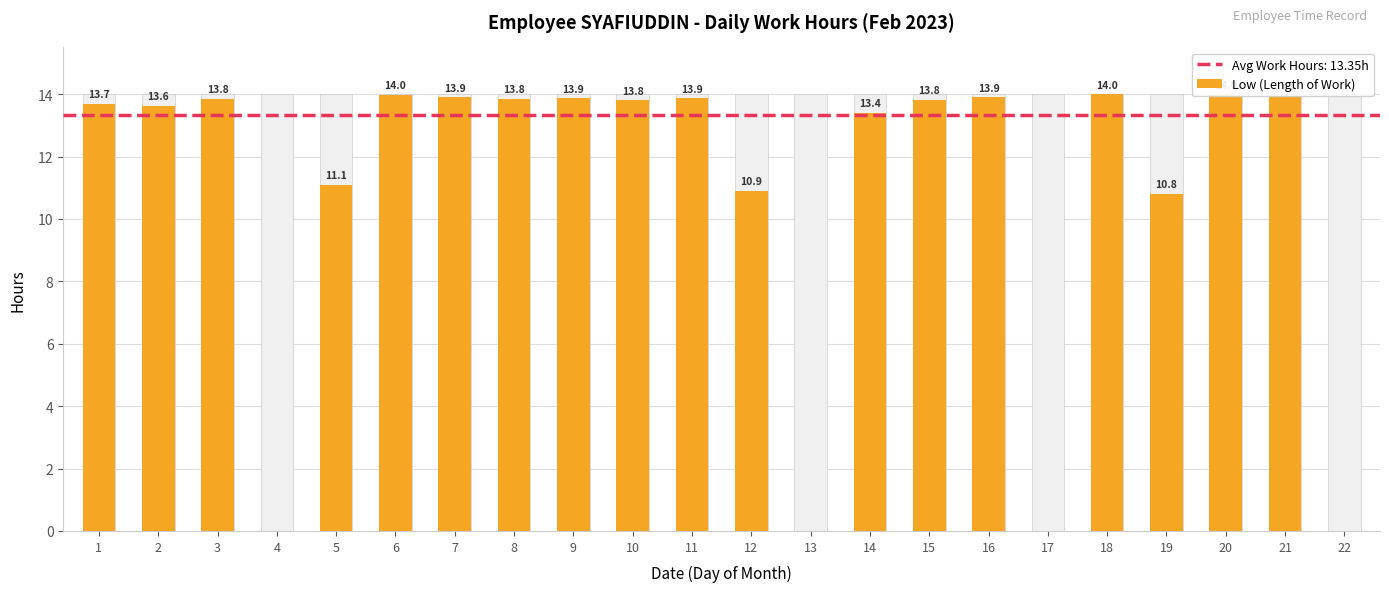

What is the value of the 5th bar from the left?

11.1